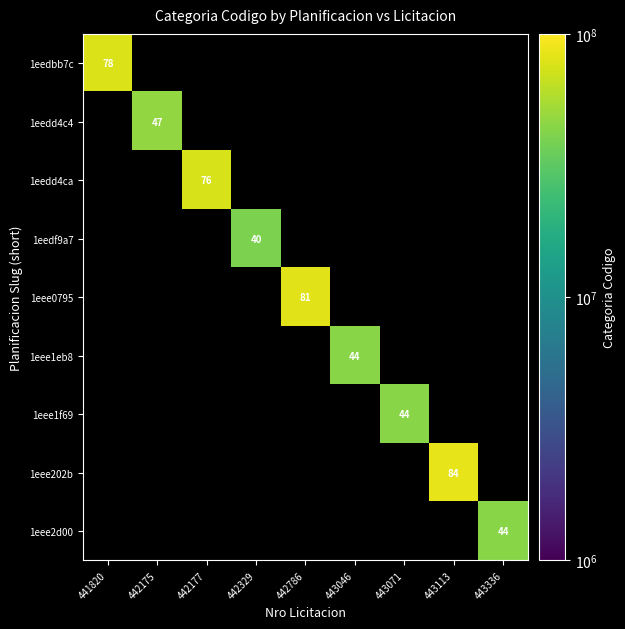

True or false: 1eedf9a7 has a value of 12 at 442329.

False